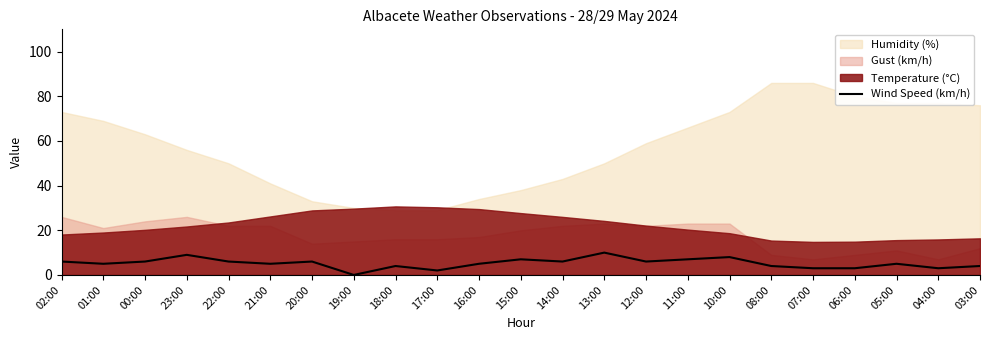

True or false: there are more than 2 points higher than both neighbors.

True